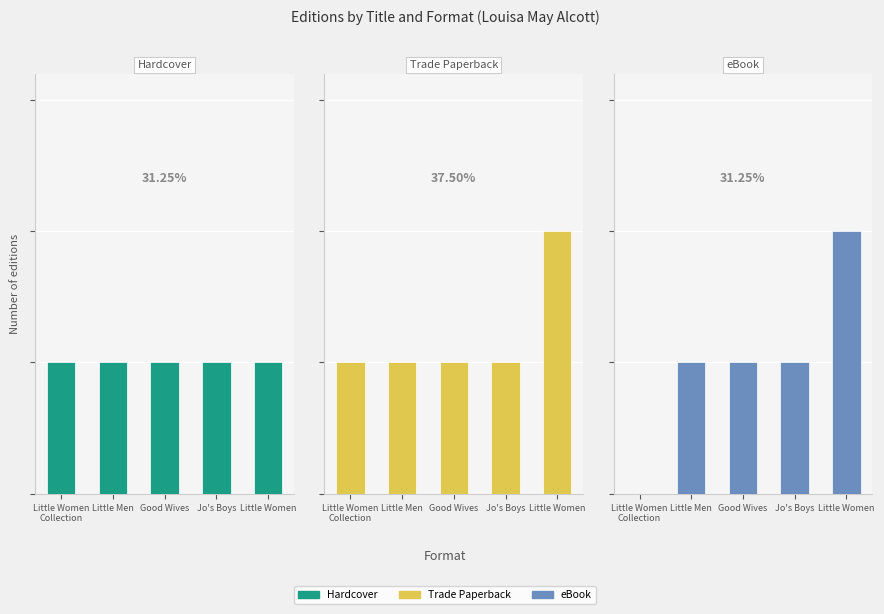

At which label is eBook closest to 1?

Little Men